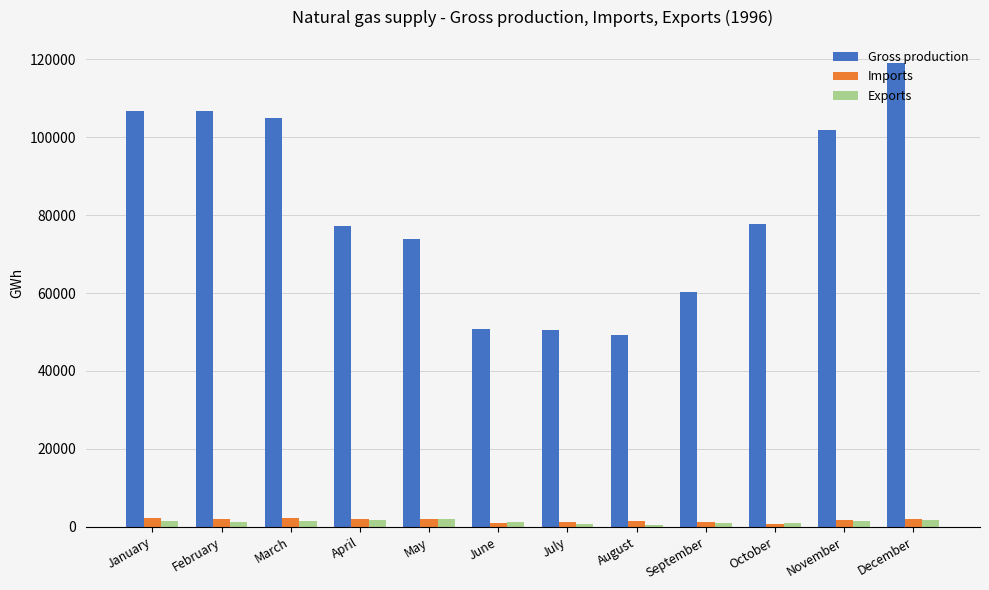

What is the total value across all series at March?

108566